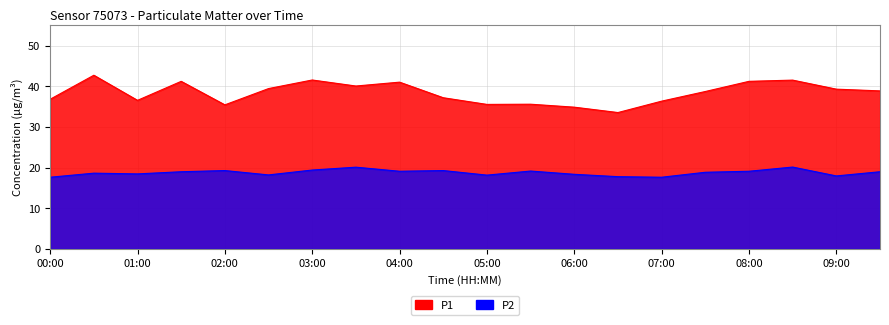

Rank the categories by P1 value from lowest to highest.

06:30, 06:00, 02:00, 05:00, 05:30, 07:00, 01:00, 00:00, 04:30, 07:30, 09:30, 09:00, 02:30, 03:30, 04:00, 01:30, 08:00, 08:30, 03:00, 00:30